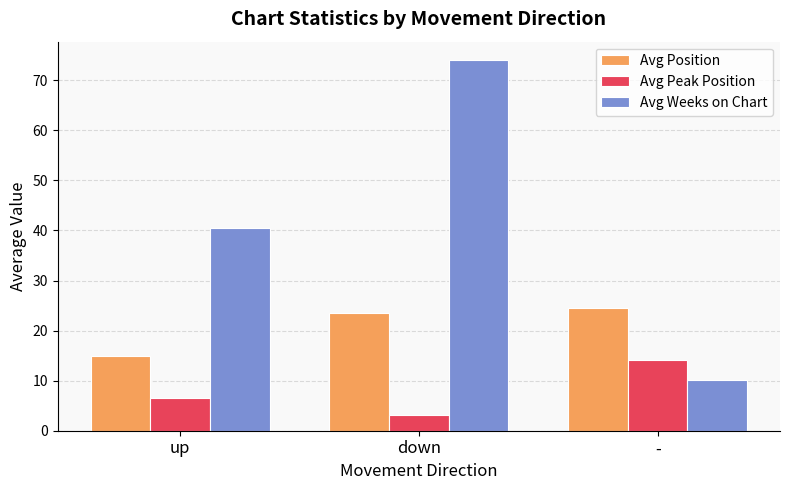

What is the total value across all series at -?

48.7